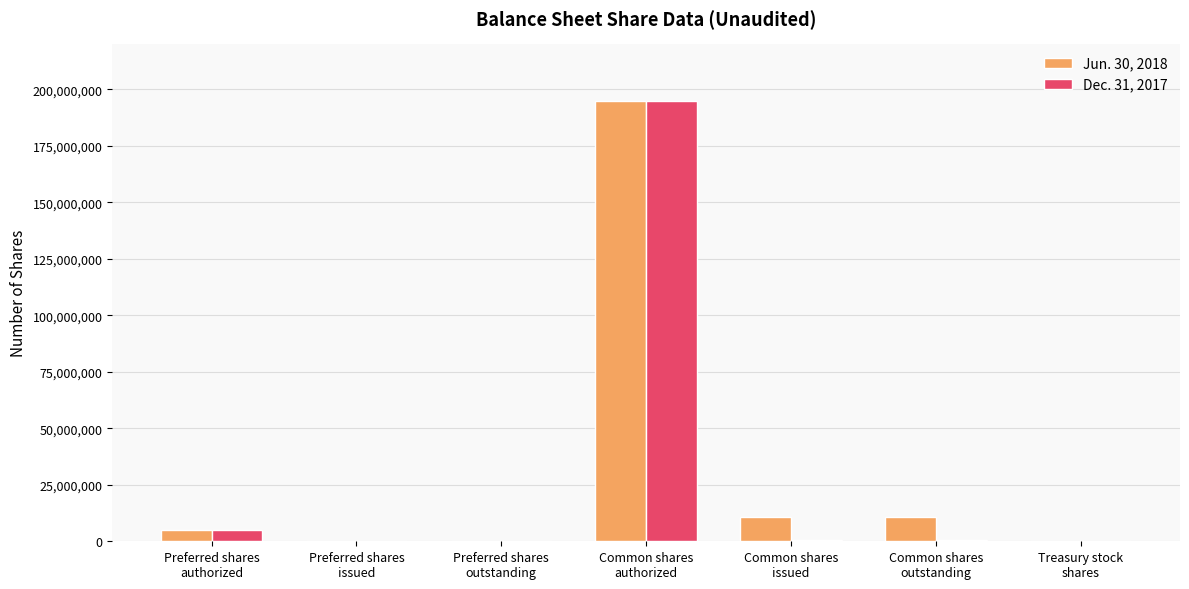

What are all the series names shown in the legend?

Jun. 30, 2018, Dec. 31, 2017